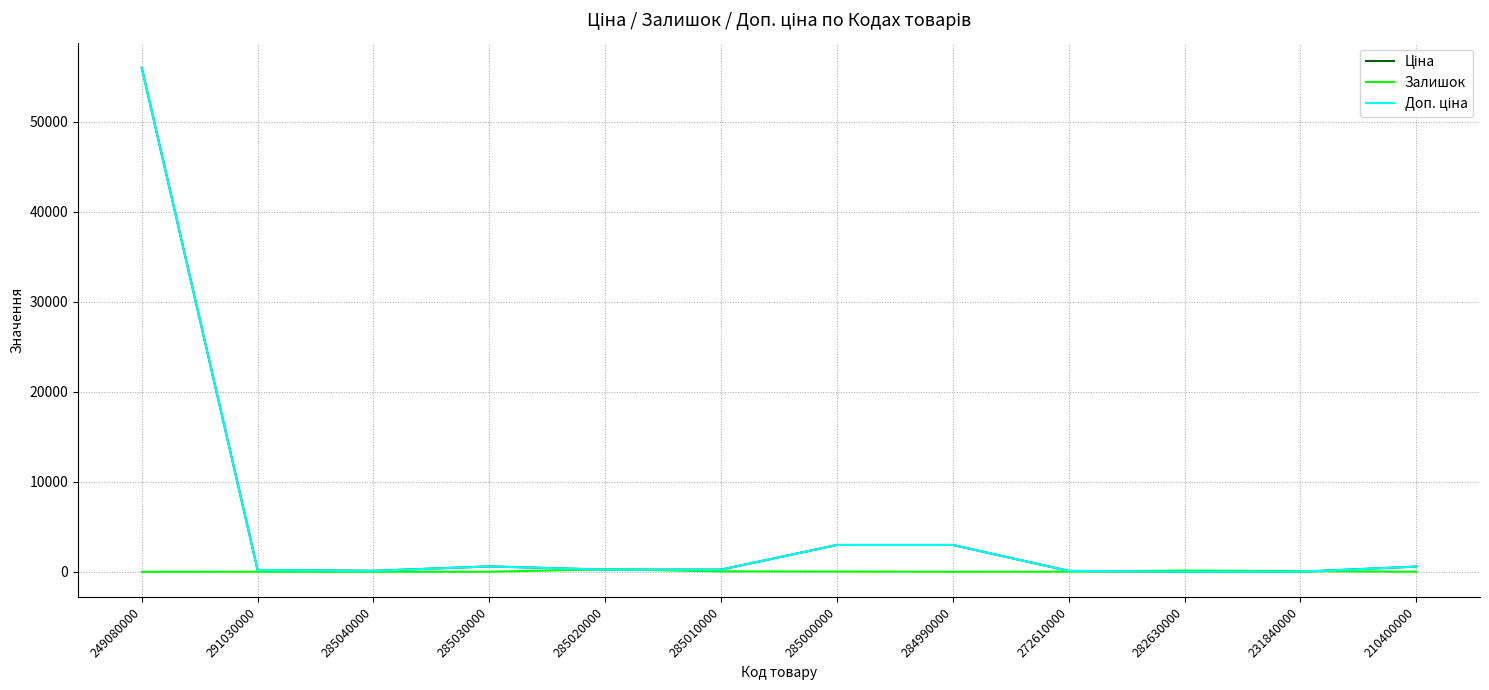

Read the Залишок value at 210400000.

9.0